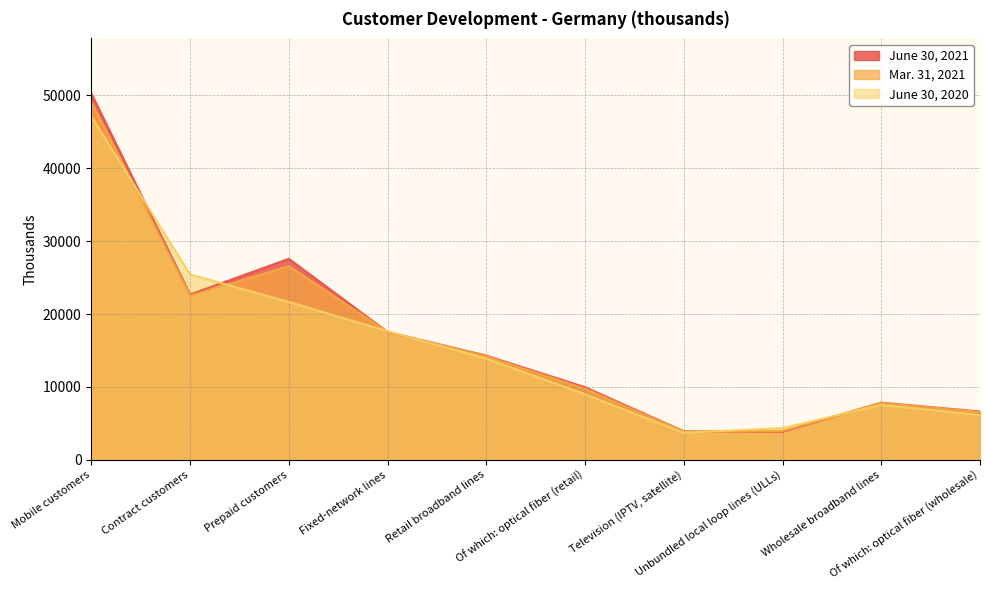

At which label does June 30, 2021 first exceed 14304?

Mobile customers